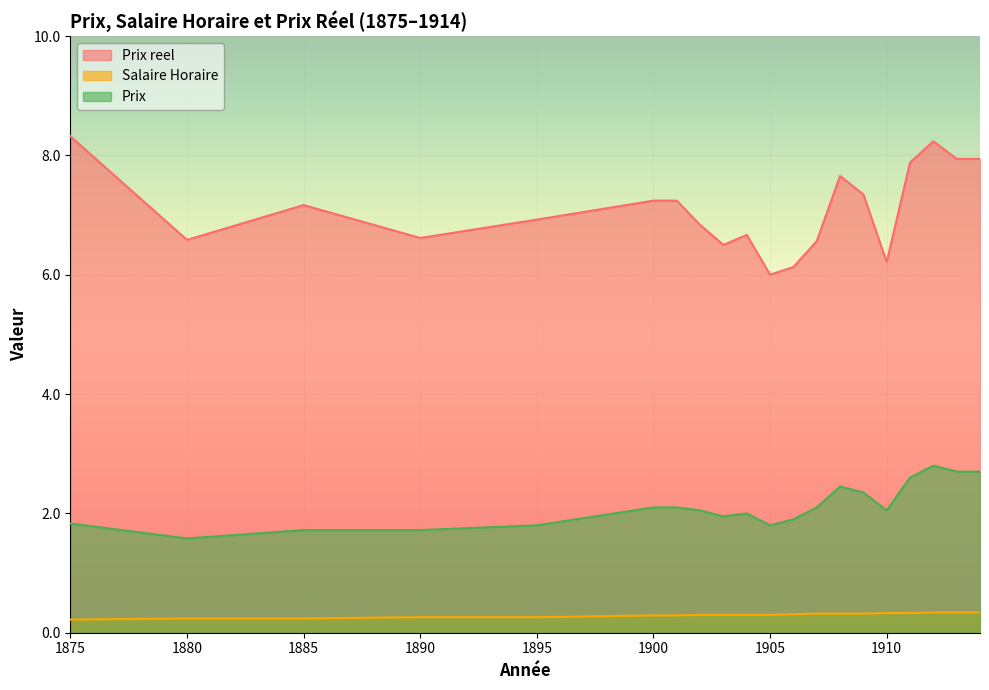

Rank the series at 1885 from highest to lowest value.

Prix reel, Prix, Salaire Horaire